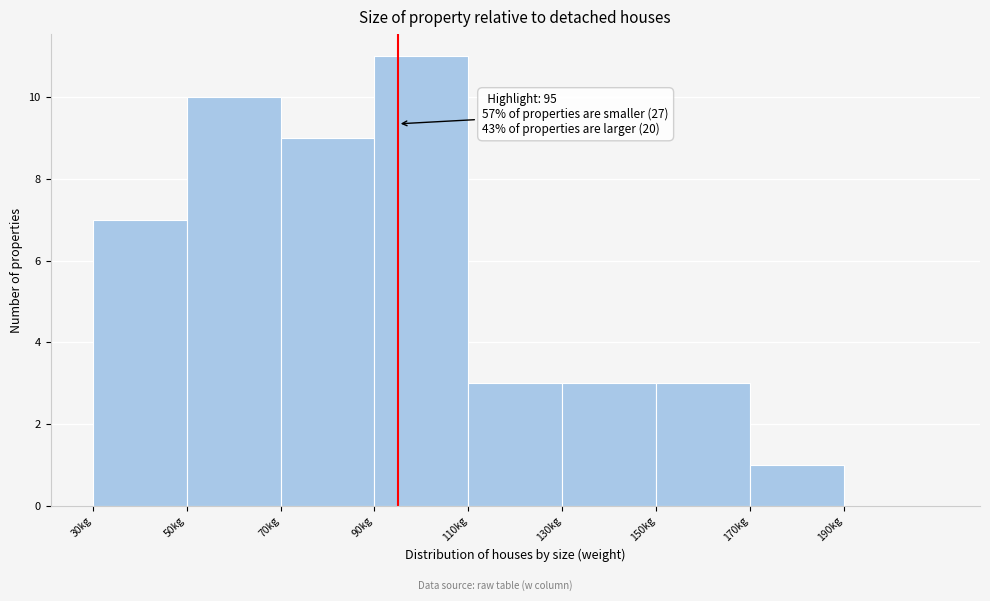

Which range on the x-axis has the tallest bar?

90 to 110